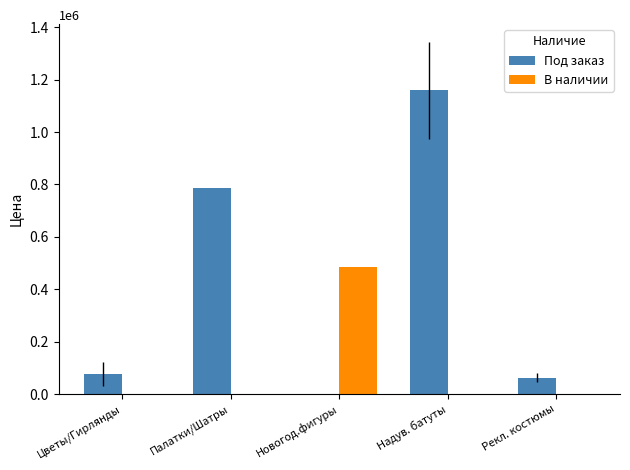

What is the total value across all series at Надув. батуты?

1159350